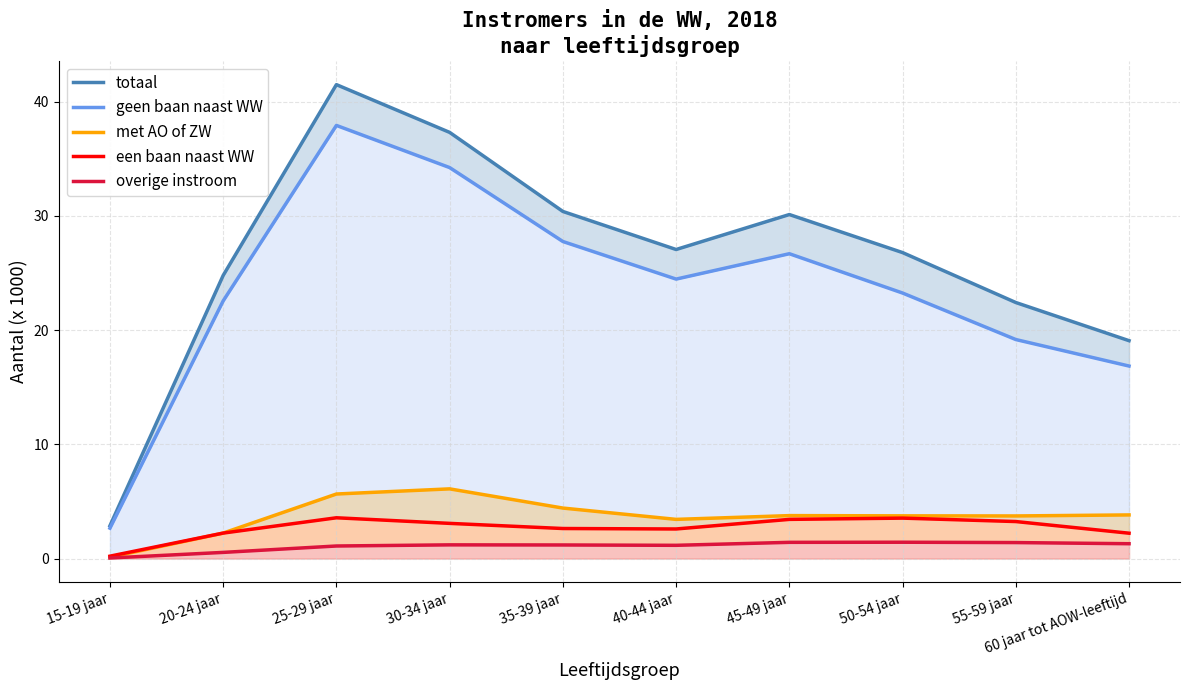

Reading right to left, what are all the values shown in this chart?

totaal: 60 jaar tot AOW-leeftijd=19.1	55-59 jaar=22.4	50-54 jaar=26.8	45-49 jaar=30.1	40-44 jaar=27.1	35-39 jaar=30.4	30-34 jaar=37.3	25-29 jaar=41.5	20-24 jaar=24.8	15-19 jaar=2.9
geen baan naast WW: 60 jaar tot AOW-leeftijd=16.9	55-59 jaar=19.2	50-54 jaar=23.2	45-49 jaar=26.7	40-44 jaar=24.5	35-39 jaar=27.8	30-34 jaar=34.2	25-29 jaar=37.9	20-24 jaar=22.6	15-19 jaar=2.7
met AO of ZW: 60 jaar tot AOW-leeftijd=3.8	55-59 jaar=3.7	50-54 jaar=3.7	45-49 jaar=3.8	40-44 jaar=3.4	35-39 jaar=4.4	30-34 jaar=6.1	25-29 jaar=5.7	20-24 jaar=2.2	15-19 jaar=0.1
een baan naast WW: 60 jaar tot AOW-leeftijd=2.2	55-59 jaar=3.2	50-54 jaar=3.5	45-49 jaar=3.4	40-44 jaar=2.6	35-39 jaar=2.6	30-34 jaar=3.1	25-29 jaar=3.6	20-24 jaar=2.2	15-19 jaar=0.2
overige instroom: 60 jaar tot AOW-leeftijd=1.3	55-59 jaar=1.4	50-54 jaar=1.4	45-49 jaar=1.4	40-44 jaar=1.2	35-39 jaar=1.2	30-34 jaar=1.2	25-29 jaar=1.1	20-24 jaar=0.5	15-19 jaar=0.1